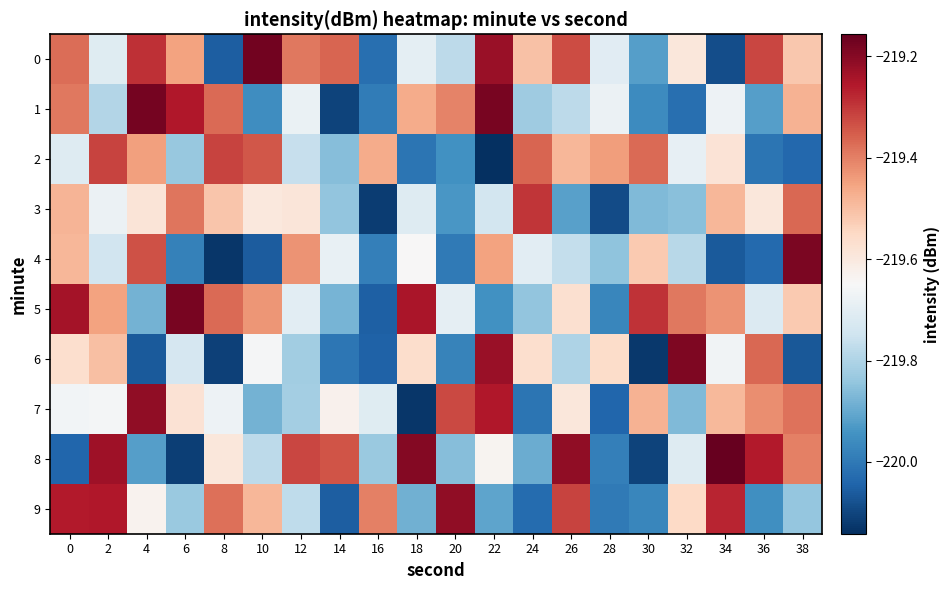

What is the difference between the highest and lowest values at 18?

0.9